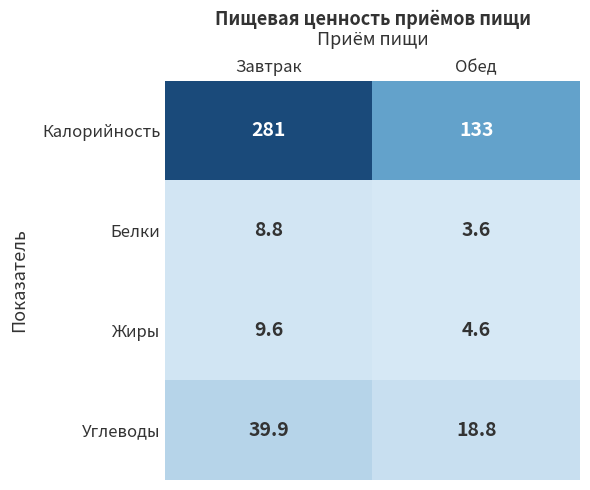

Reading right to left, what are all the values shown in this chart?

Калорийность: 133.0	281.0
Белки: 3.6	8.8
Жиры: 4.6	9.6
Углеводы: 18.8	39.9